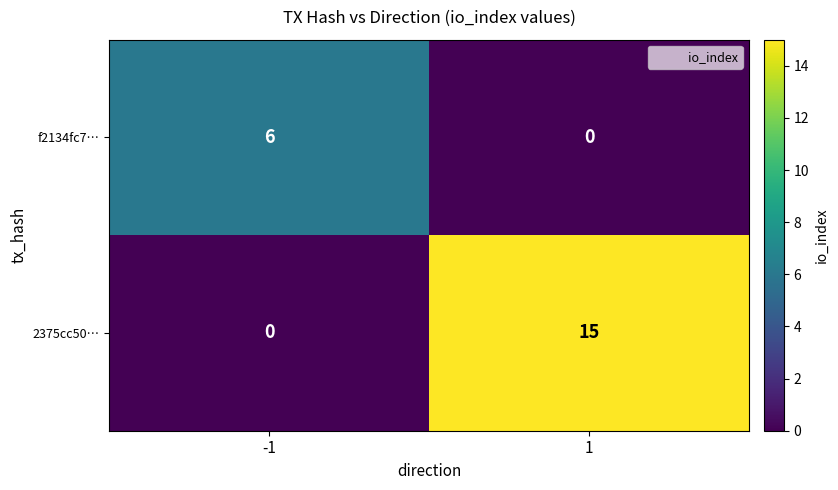

List the series in order of their overall mean, lowest first.

f2134fc7…, 2375cc50…